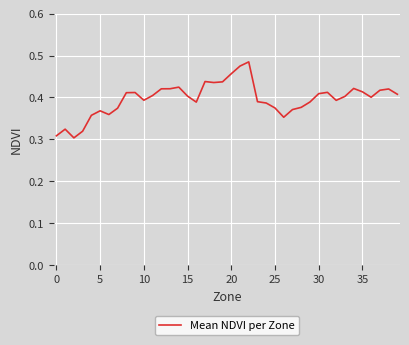

How many lines are shown in the chart?

1